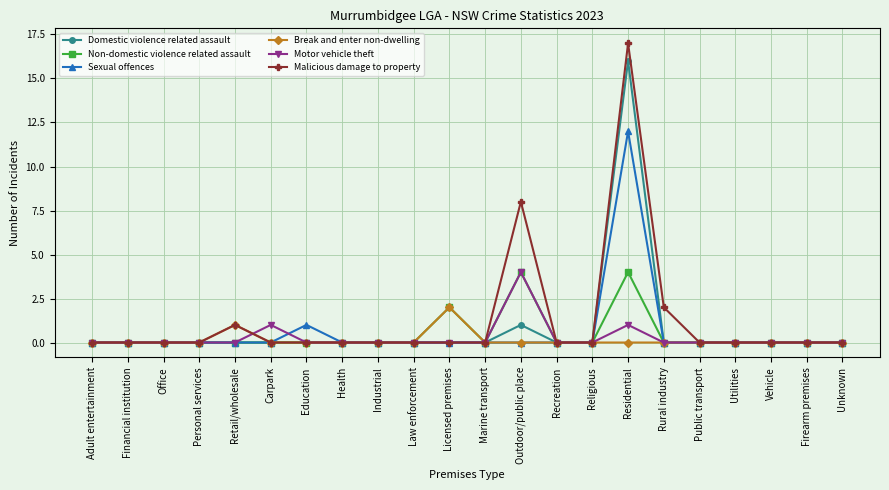

At which category is the sum across all series the highest?

Residential